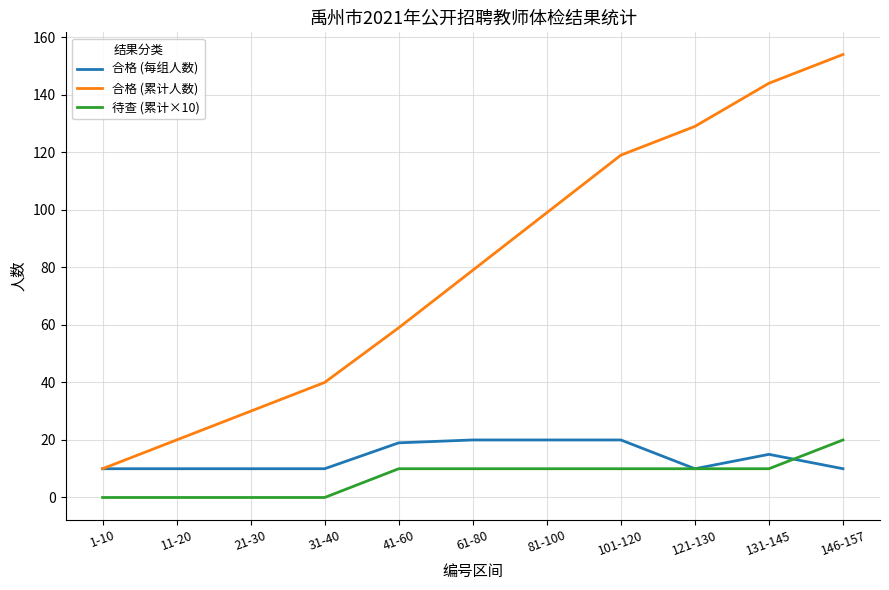

Rank the series at 61-80 from highest to lowest value.

合格 (累计人数), 合格 (每组人数), 待查 (累计×10)